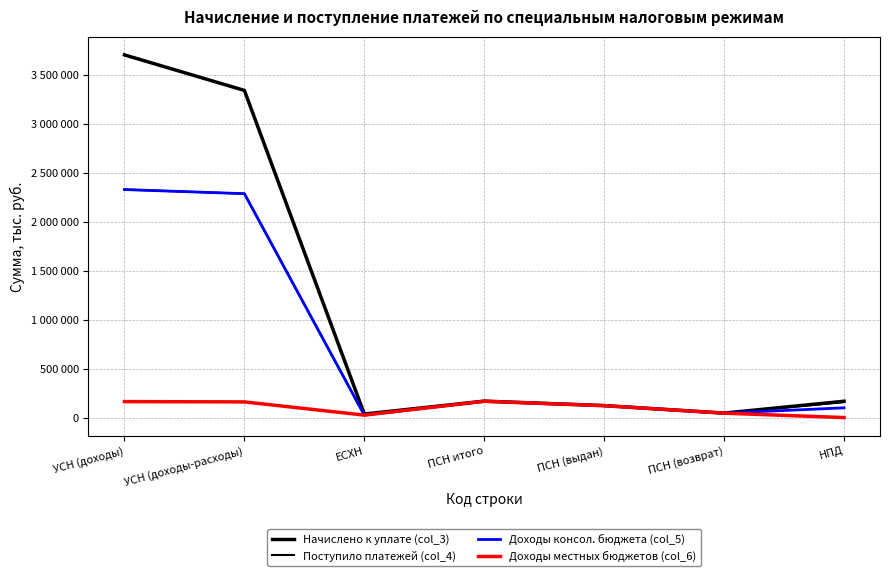

True or false: Доходы местных бюджетов (col_6) and Доходы консол. бюджета (col_5) cross at least once.

False